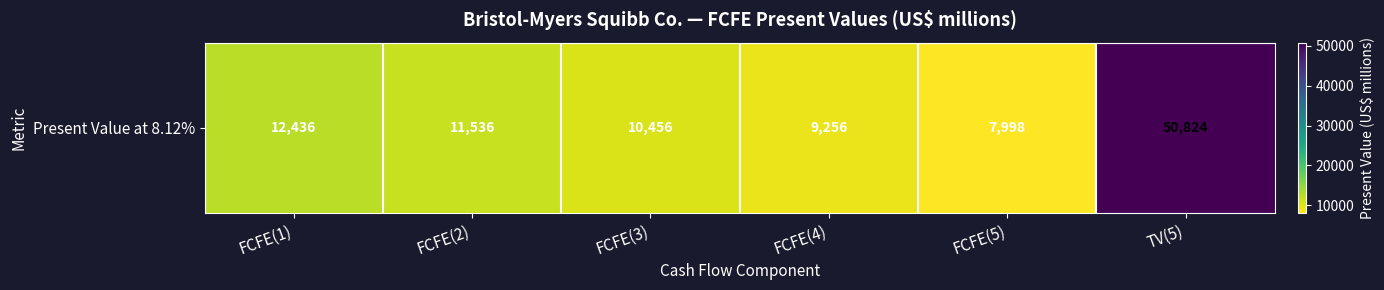

How many values are below 11536?

3